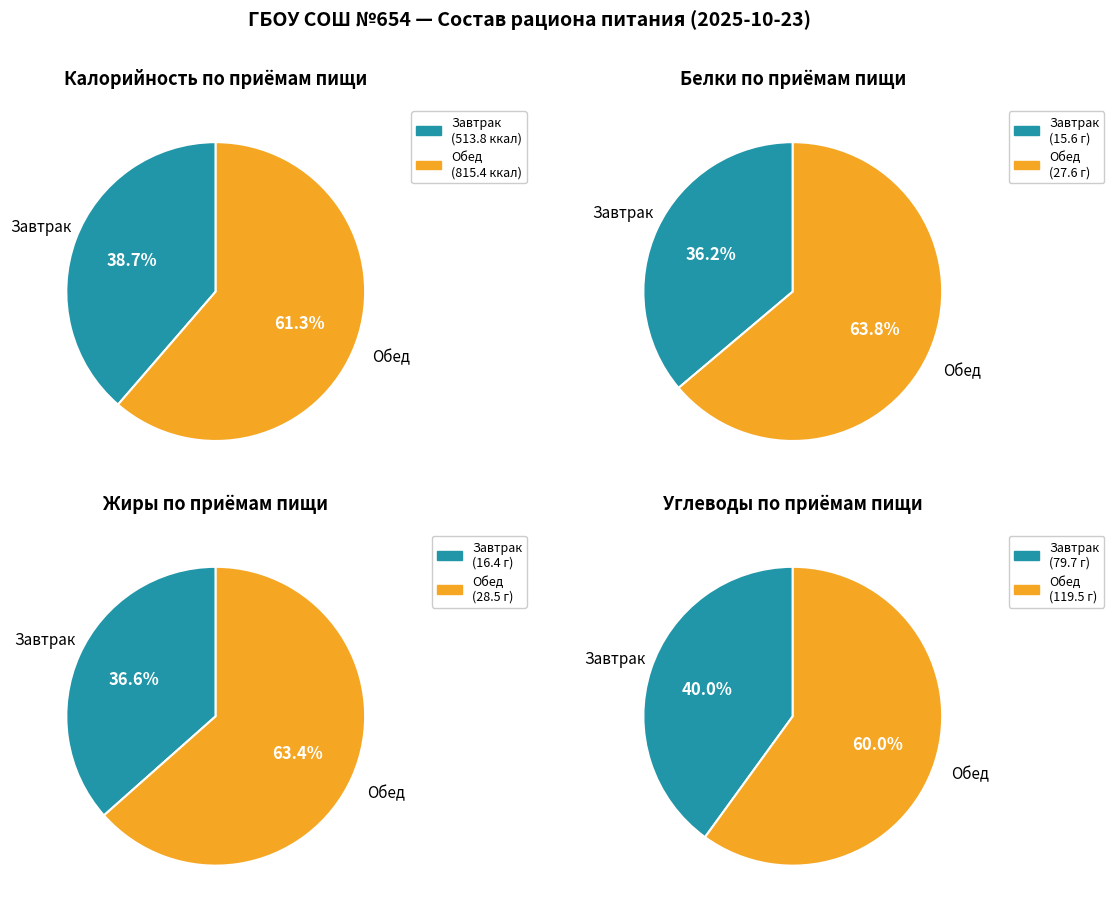

To the nearest percent, what percentage of the pie is Обед?

61%